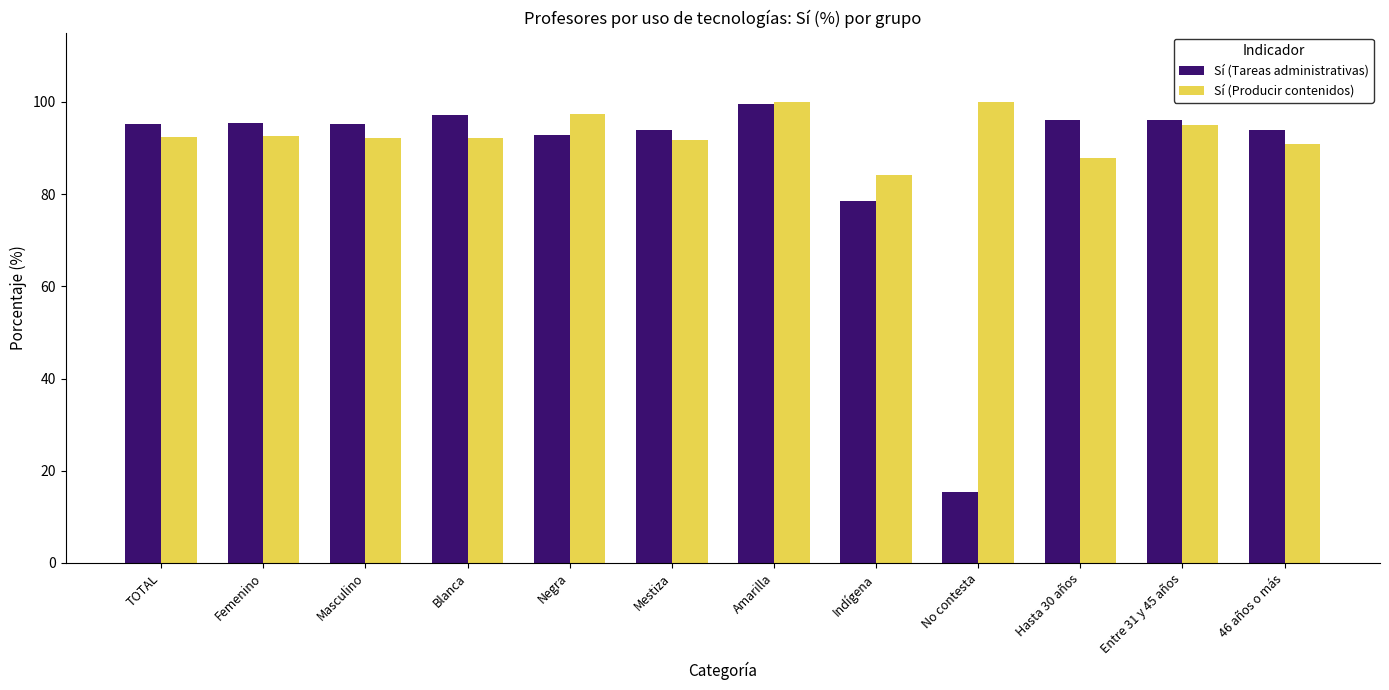

At which label does Sí (Producir contenidos) reach its minimum?

Indígena